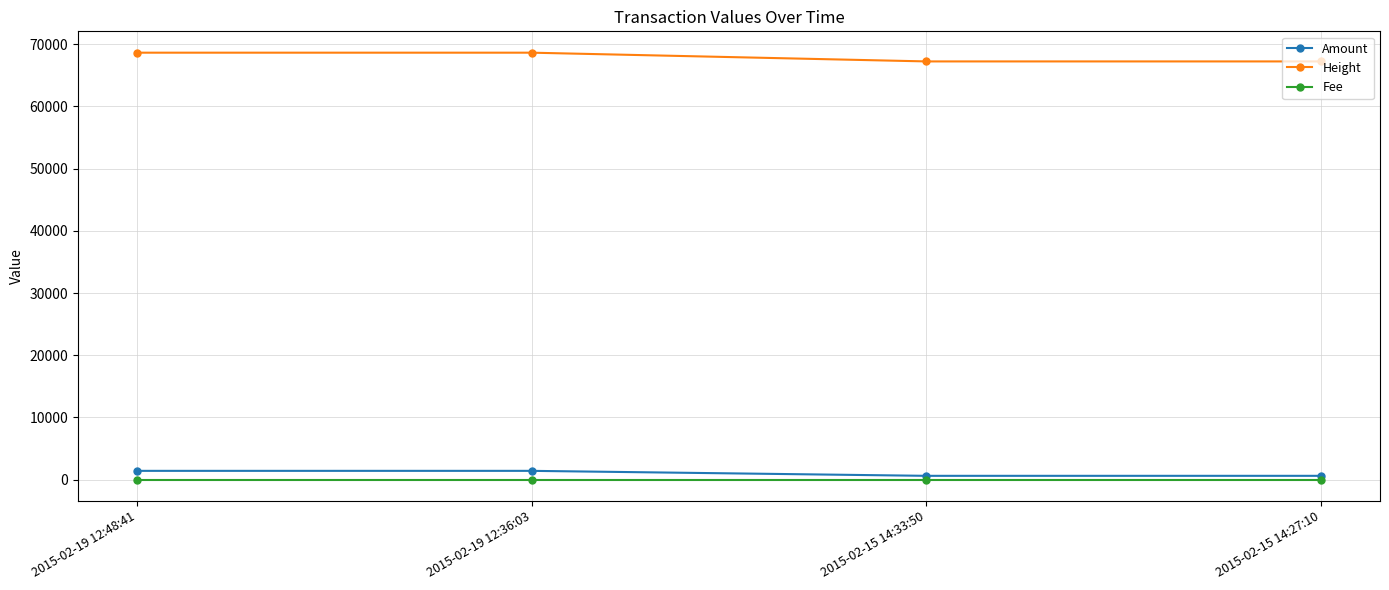

What is the label of the 4th point from the right?

2015-02-19 12:48:41